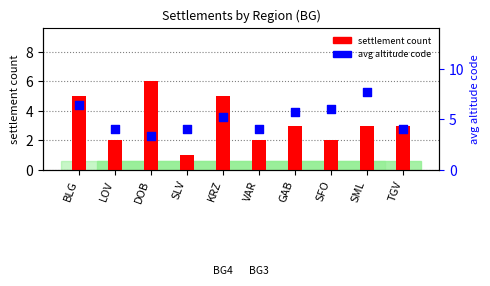

What are all the series names shown in the legend?

settlement count, avg altitude code